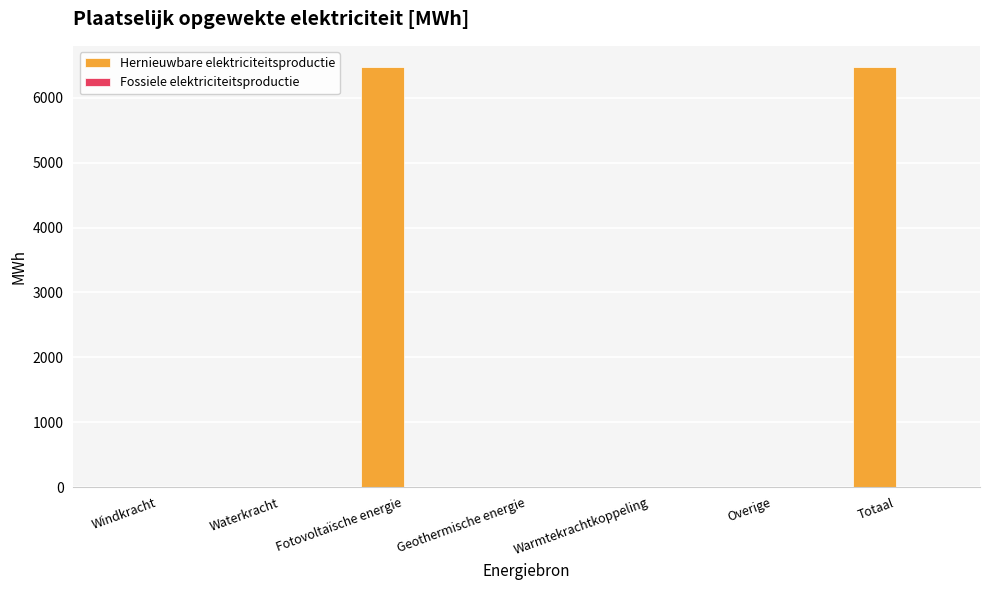

What is the maximum value shown in the chart?

6477.3